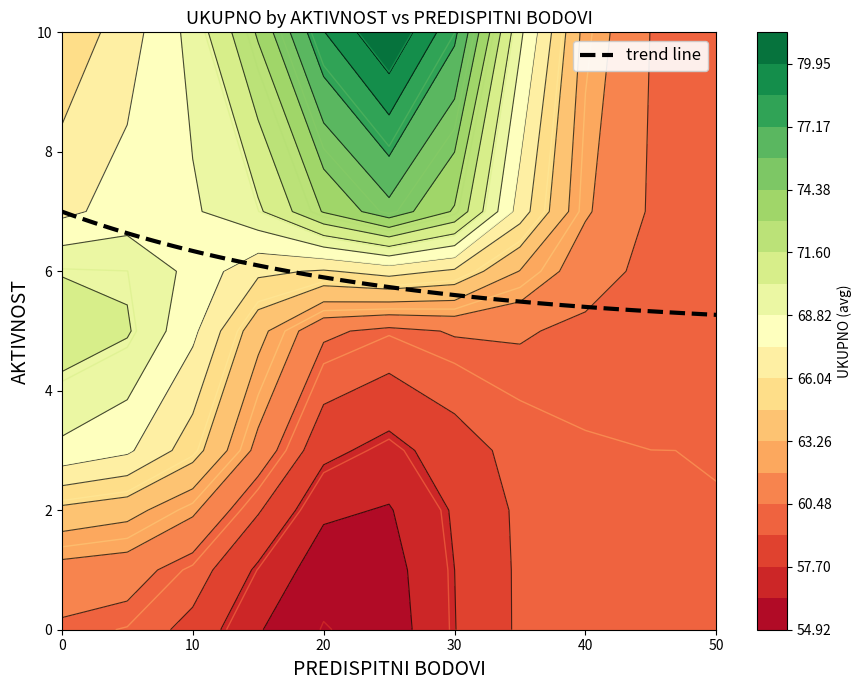

What is the minimum value for trend line?

5.3